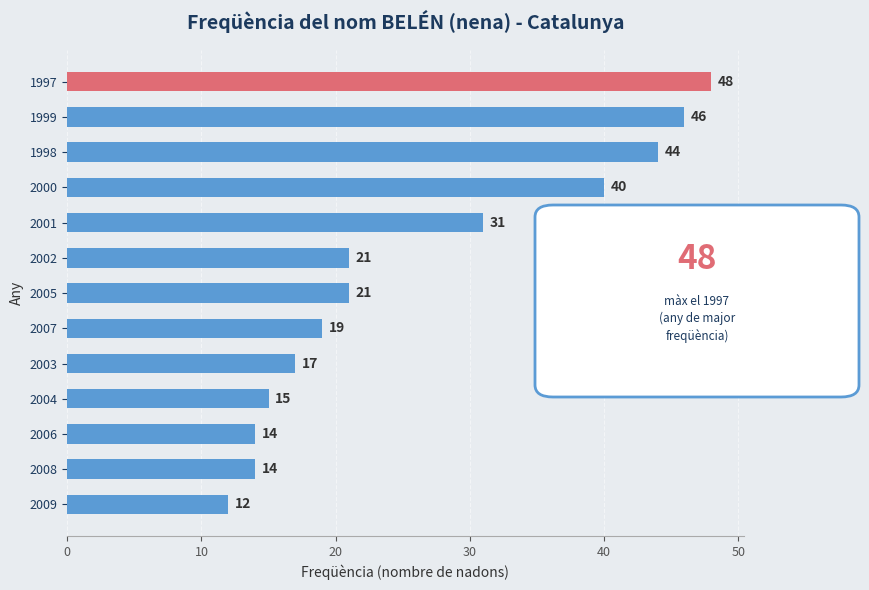

Which label corresponds to the smallest value in the chart?

2009